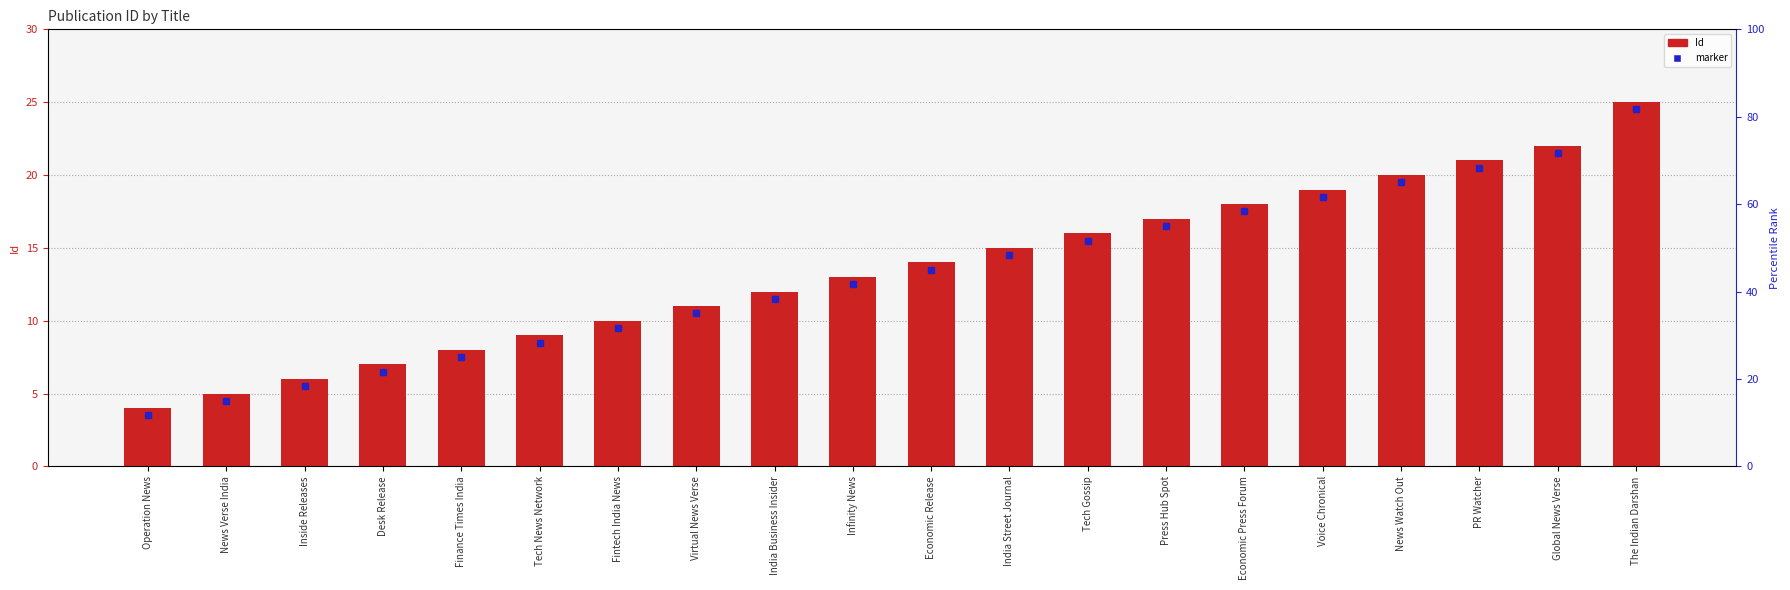

True or false: the data shows 28 at News Watch Out.

False